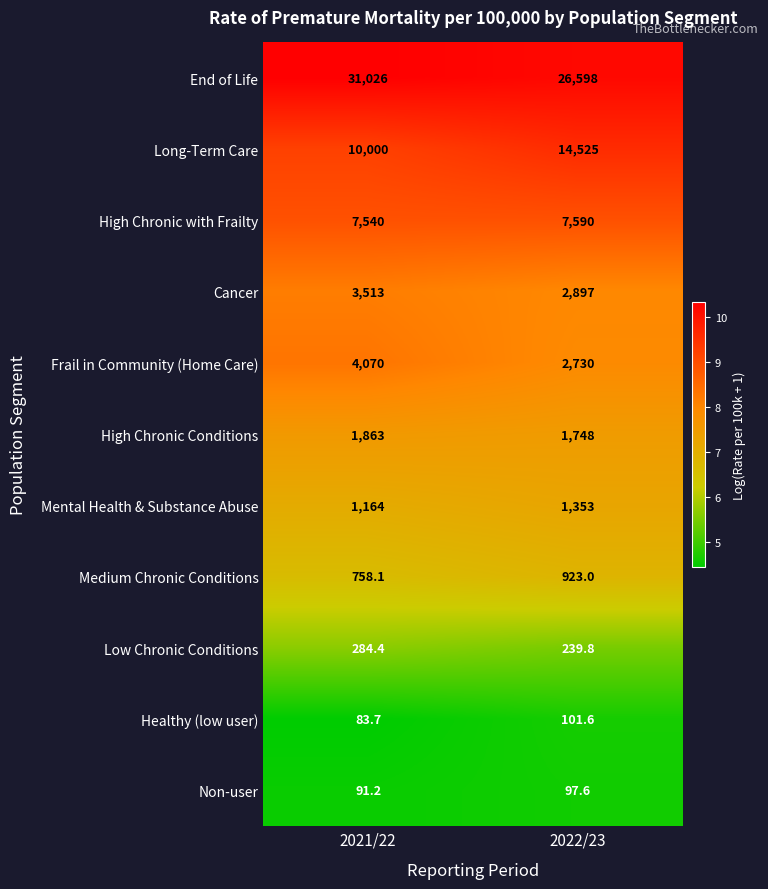

Read the Long-Term Care value at 2022/23.

14525.0